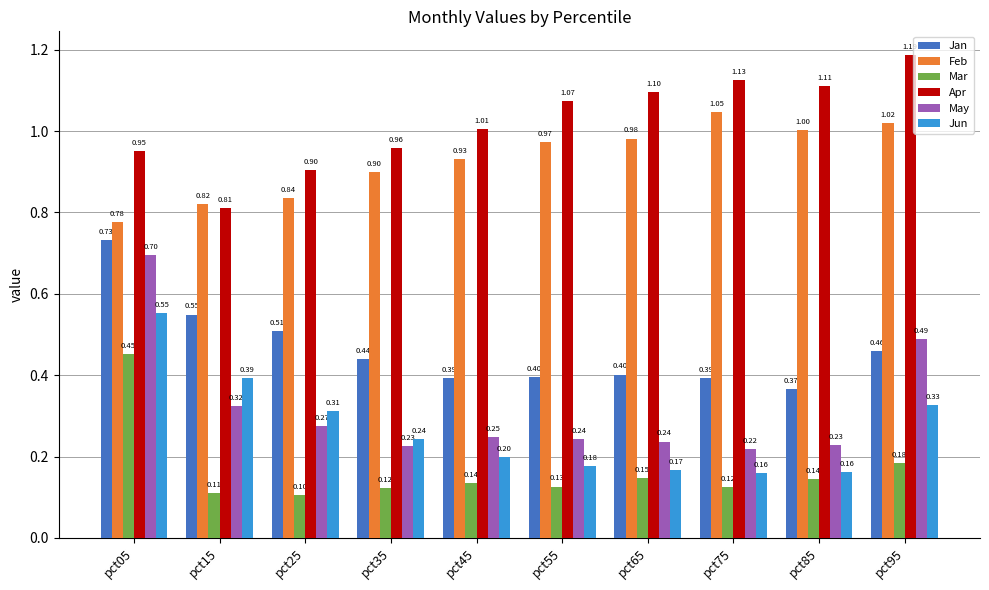

What is the value of the Jun bar at the 2nd from the left?

0.4